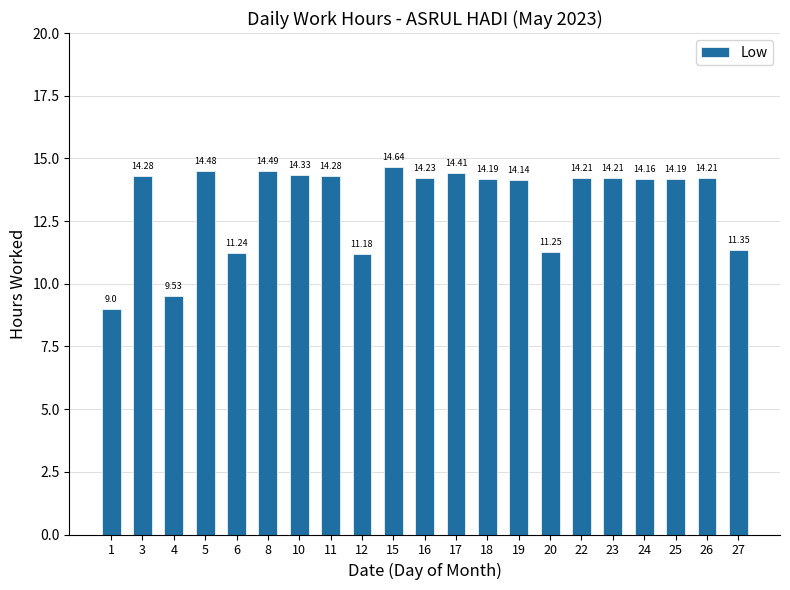

What is the sum of all values?

278.0